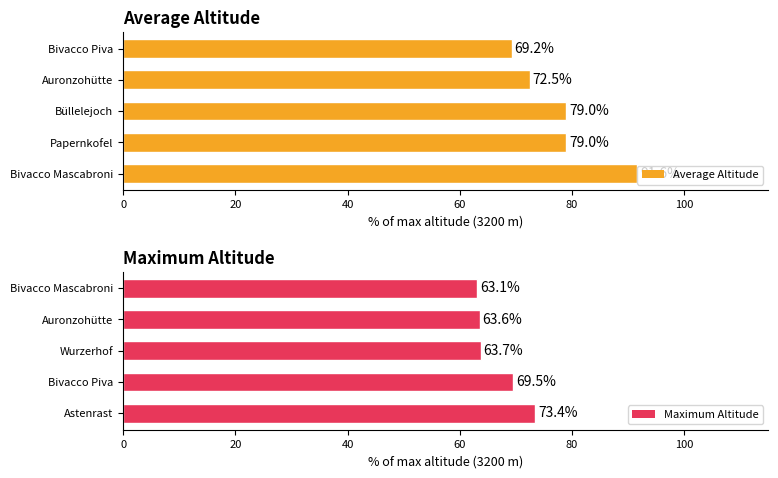

True or false: Average Altitude has a value of 79.0 at Papernkofel.

True